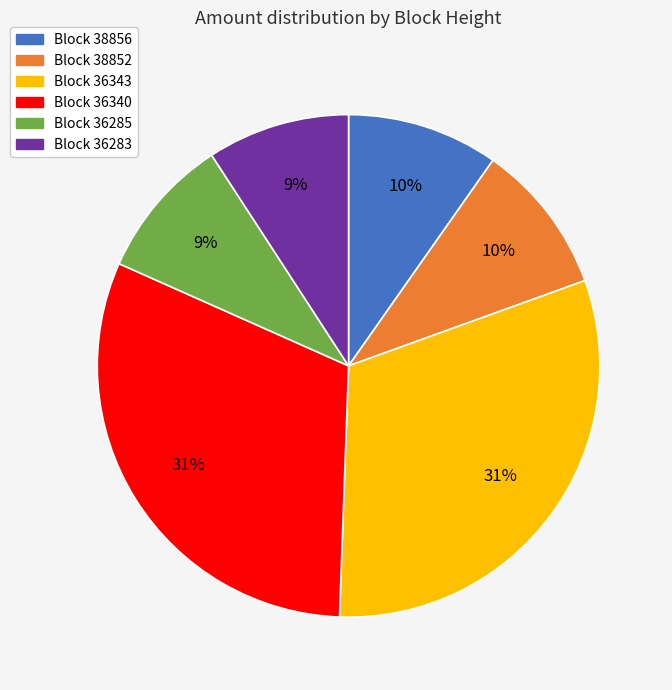

Does any single category account for the majority?

No